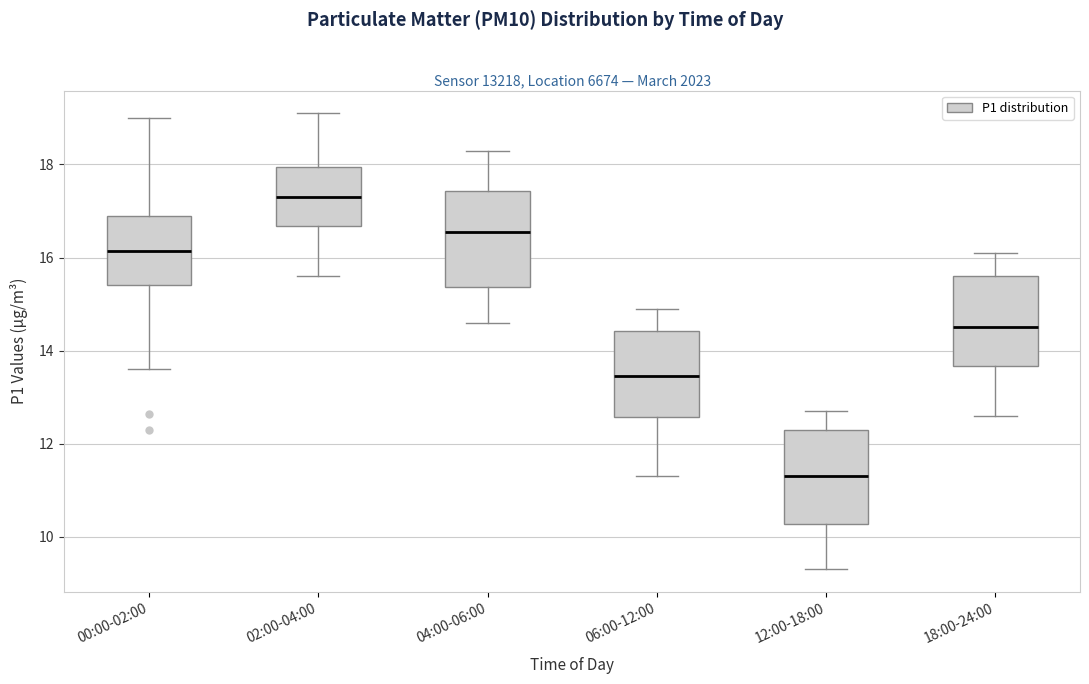

Which box's median line is the lowest?

12:00-18:00